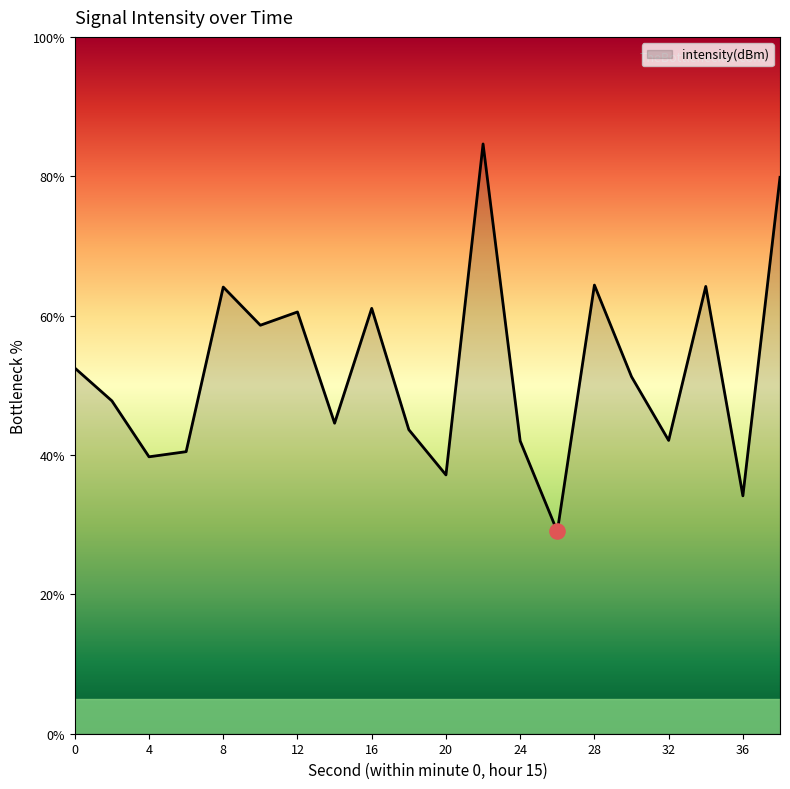

What is the difference between the maximum and minimum values?

55.6